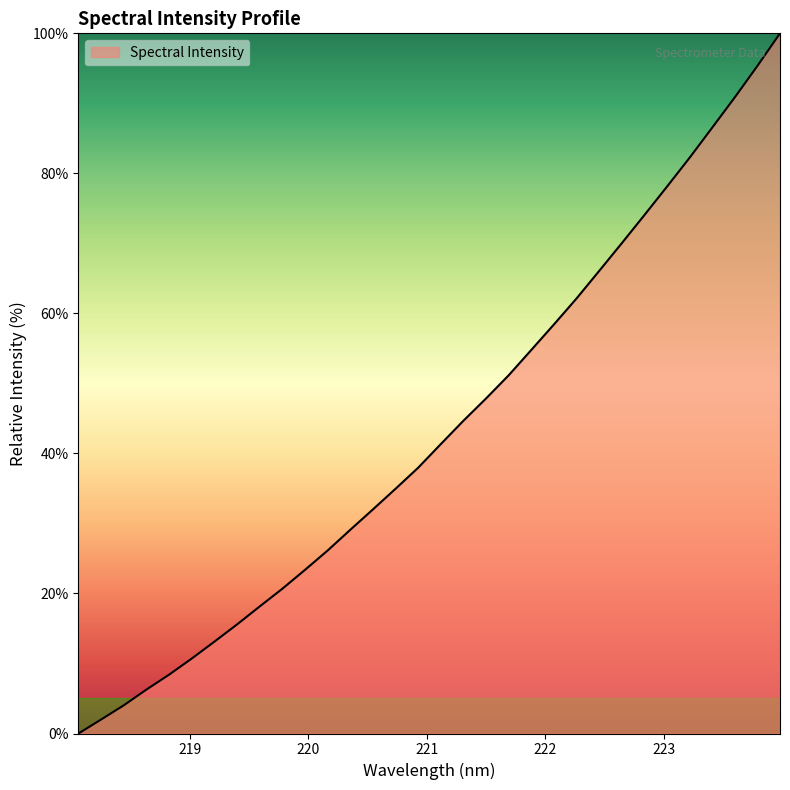

What is the maximum value shown in the chart?

100.0